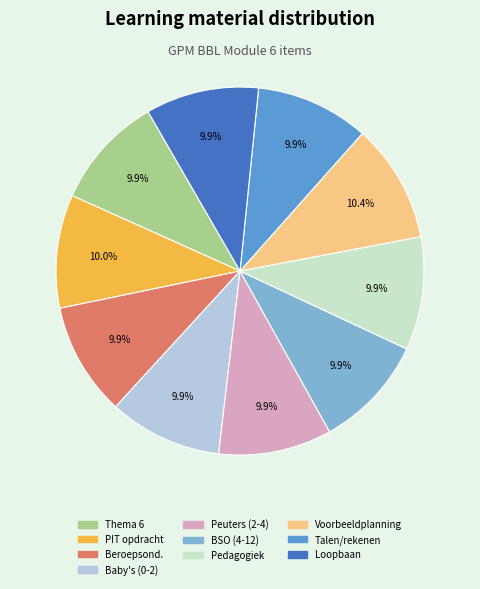

Count the number of slices in the pie.

10